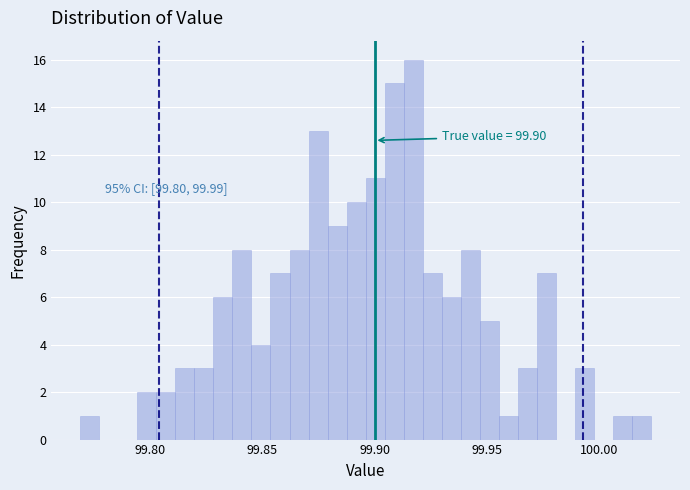

Read against the x-axis, roughly where is the centre of the tallest bar?

99.915